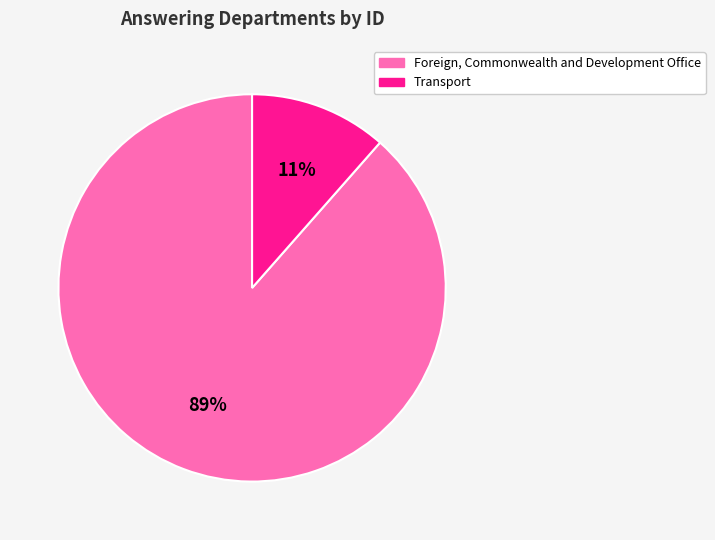

To the nearest percent, what percentage of the pie is Foreign, Commonwealth and Development Office?

89%